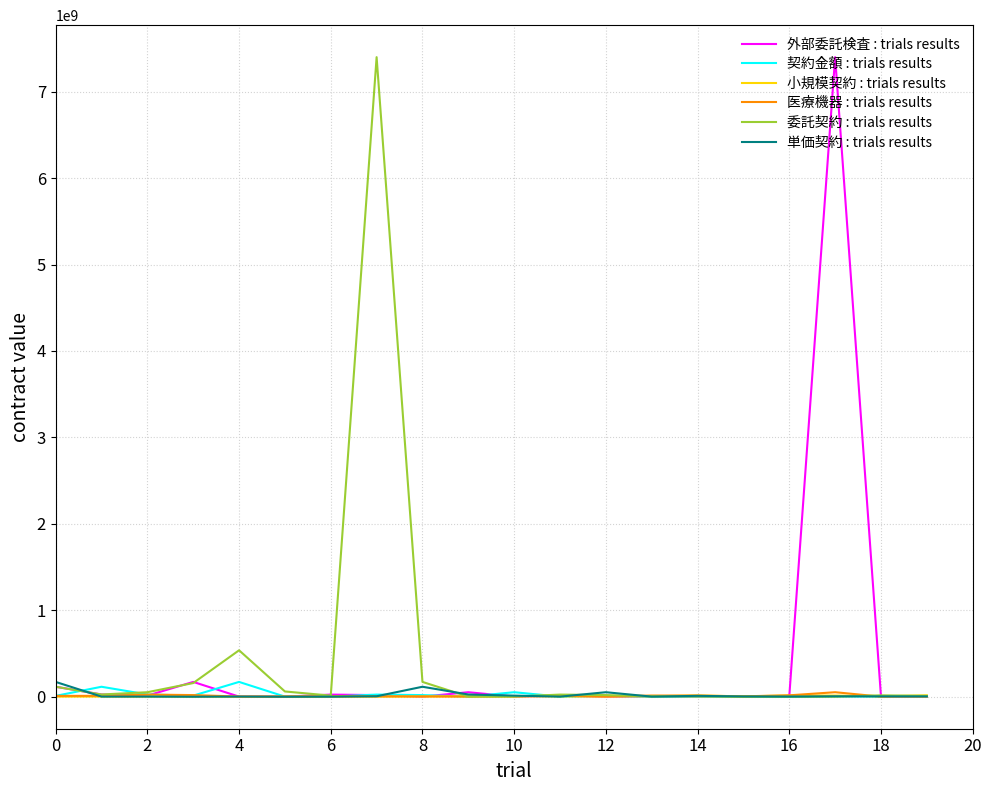

What is the maximum value for 外部委託検査 : trials results?

7398610497